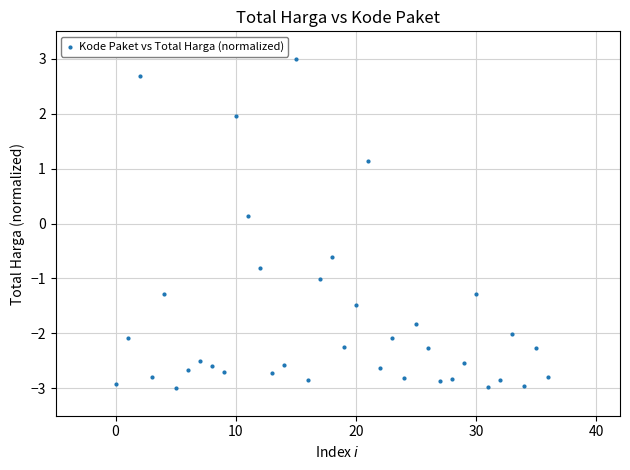

What is the range of Y values (max minus min)?

6.0